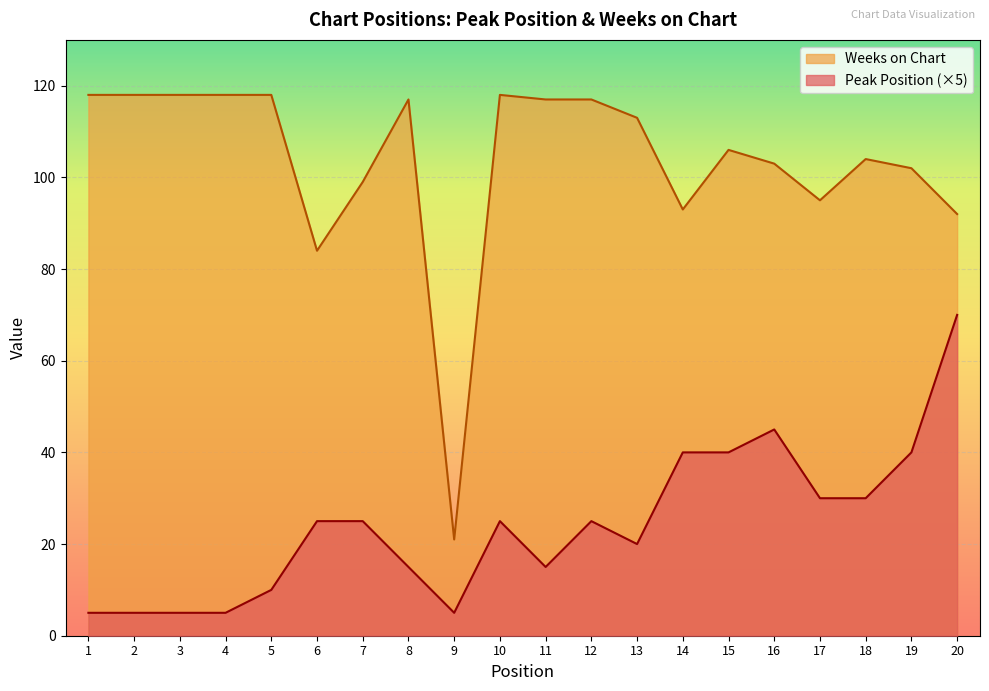

In Weeks on Chart, how many points are lower than both neighbors (excluding endpoints)?

4